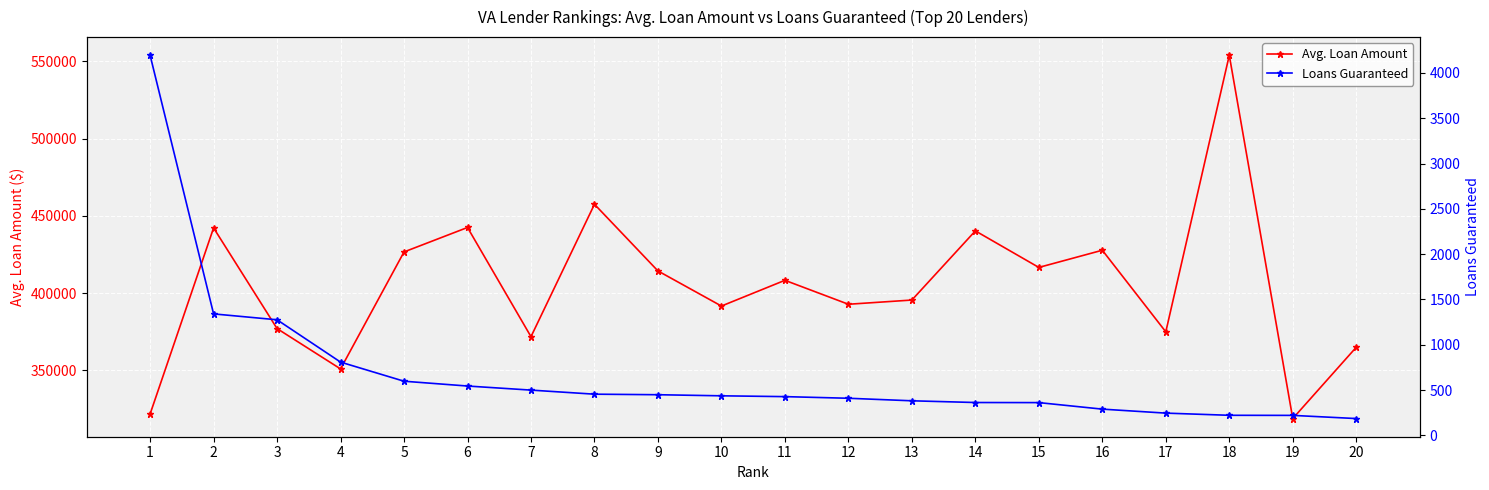

Which category has the lowest value in the Loans Guaranteed series?

20